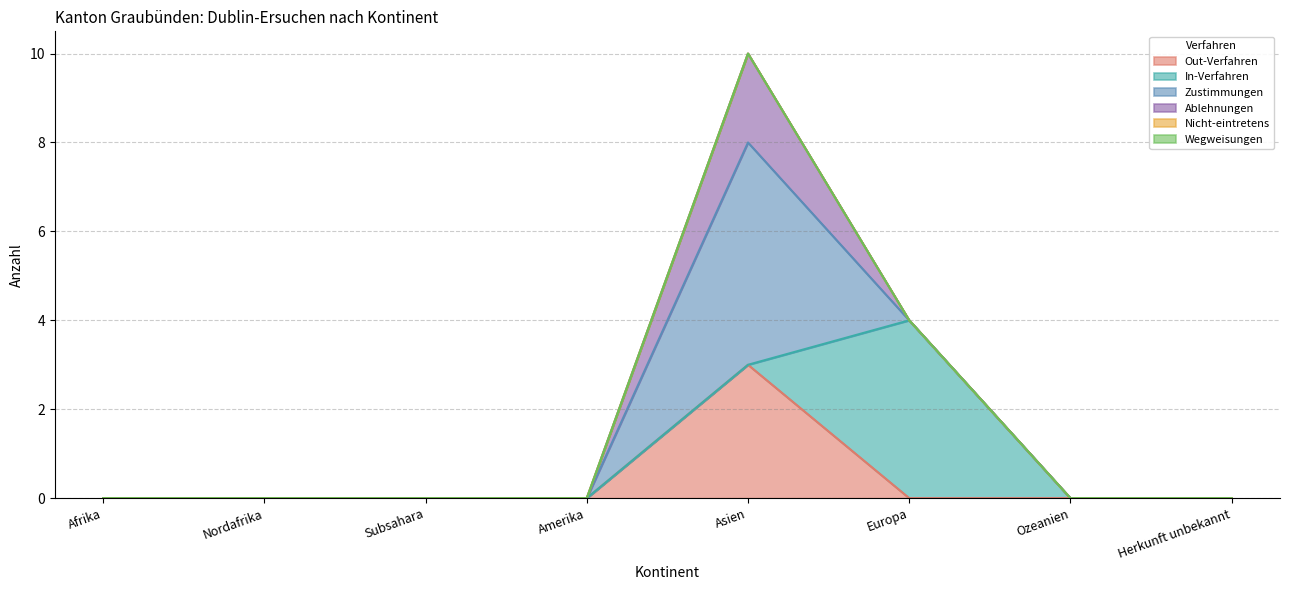

True or false: Zustimmungen has a value of -2 at Amerika.

False